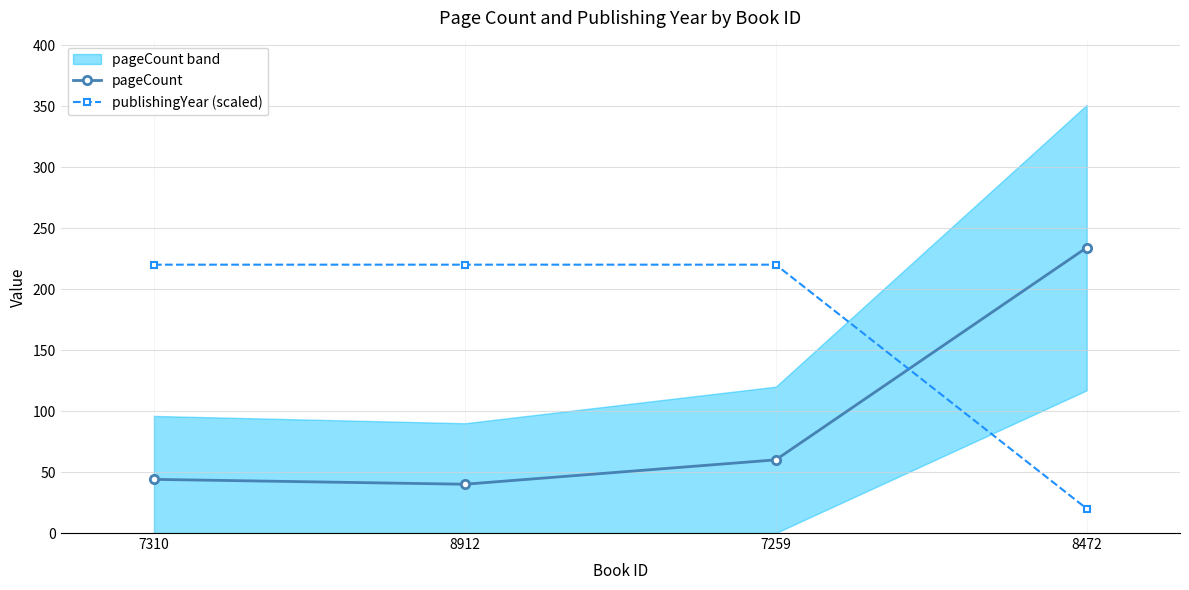

What is the smallest value displayed?

20.0